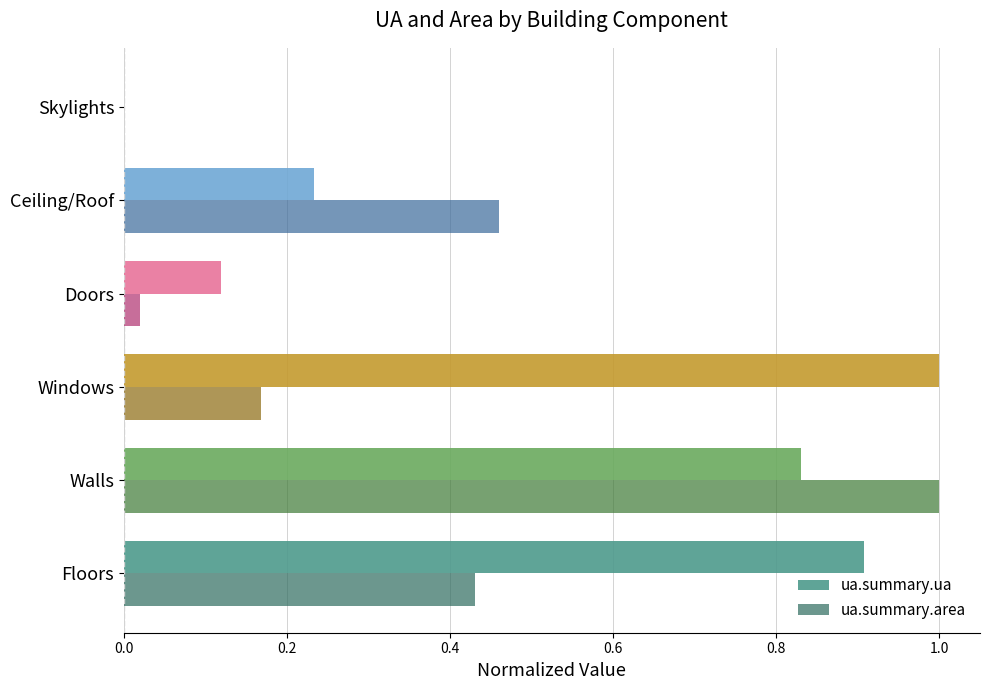

What is the sum of the ua.summary.ua values at Floors and Walls?

1.7